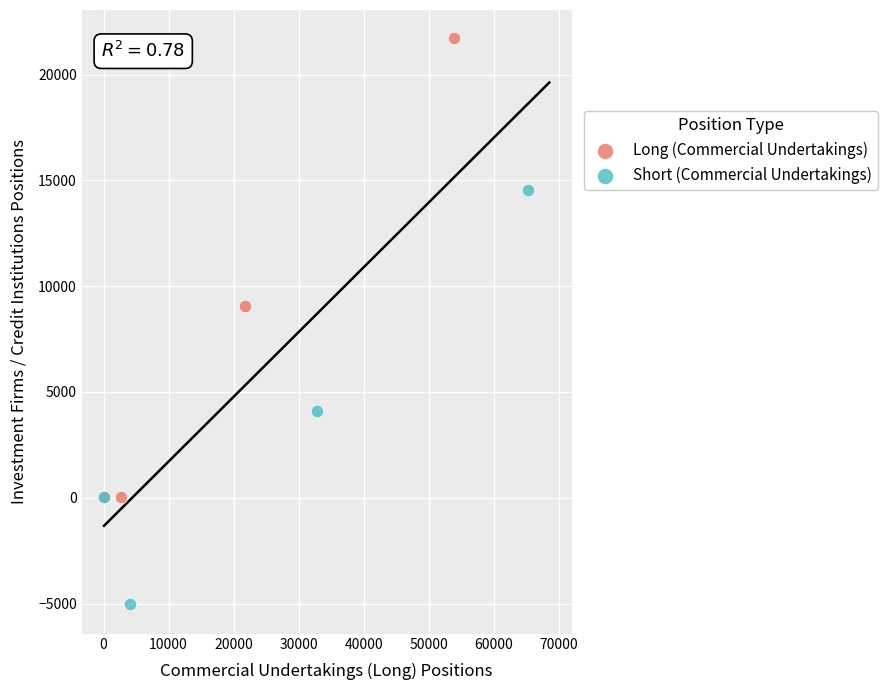

Which series contains the highest Y value?

Long (Commercial Undertakings)